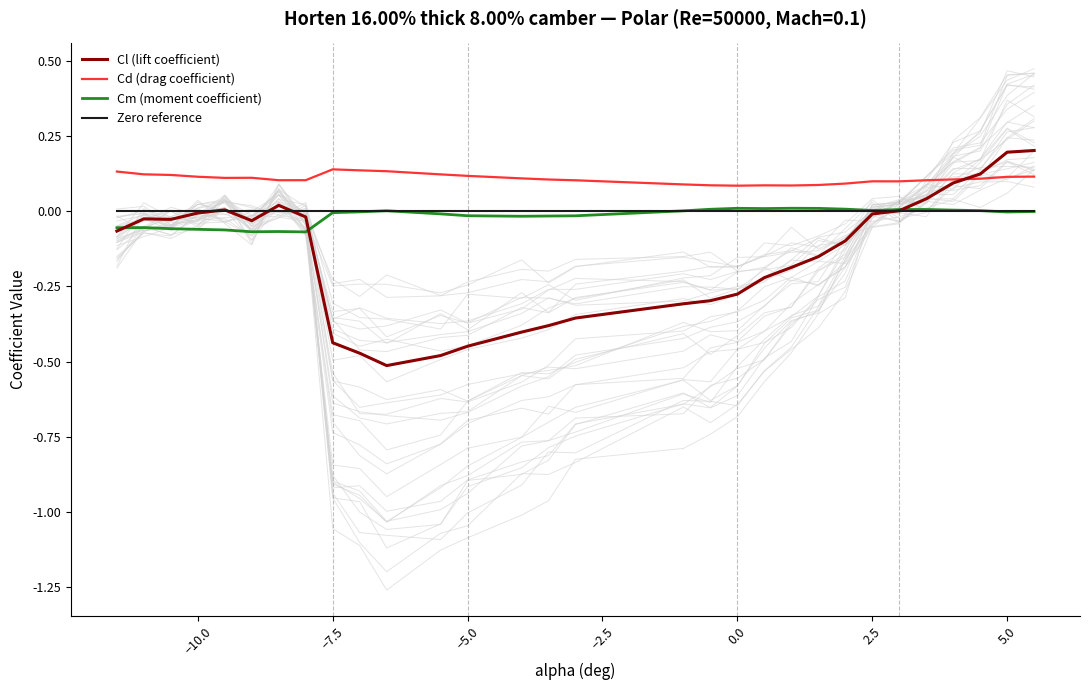

True or false: Cd (drag coefficient) and Zero reference intersect in this chart.

False